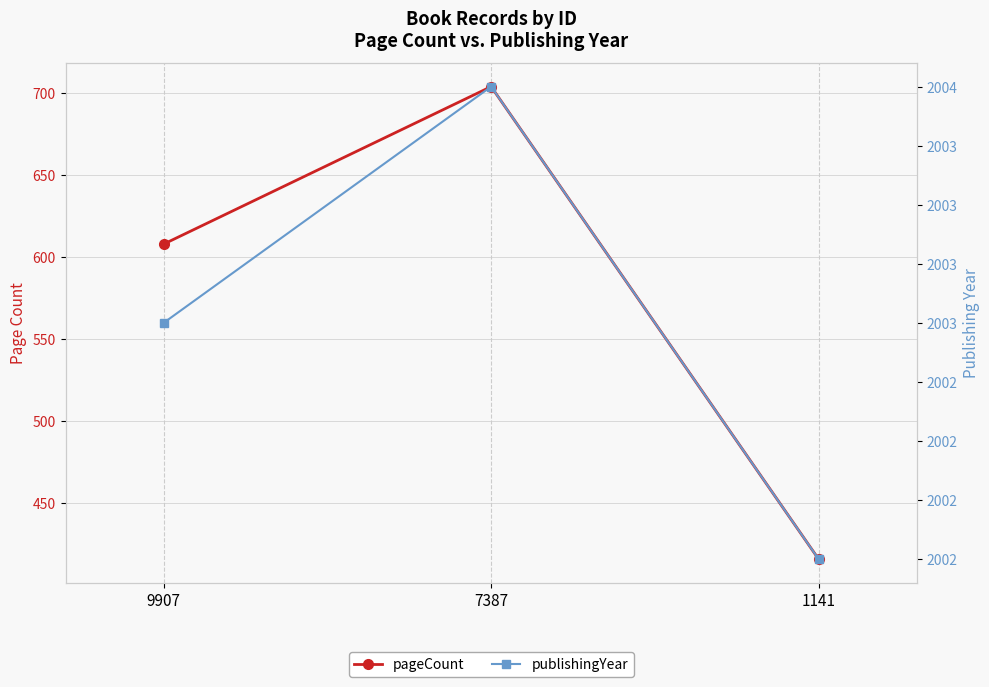

Reading left to right, what are all the values shown in this chart?

pageCount: 9907=608	7387=704	1141=416
publishingYear: 9907=2003	7387=2004	1141=2002